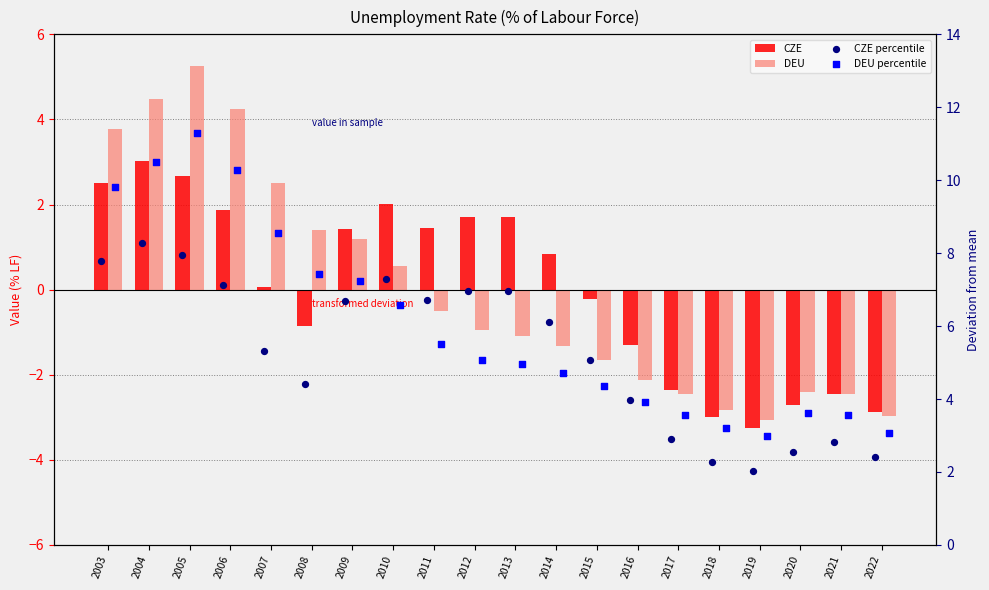

Which series reaches the maximum Y coordinate?

DEU percentile